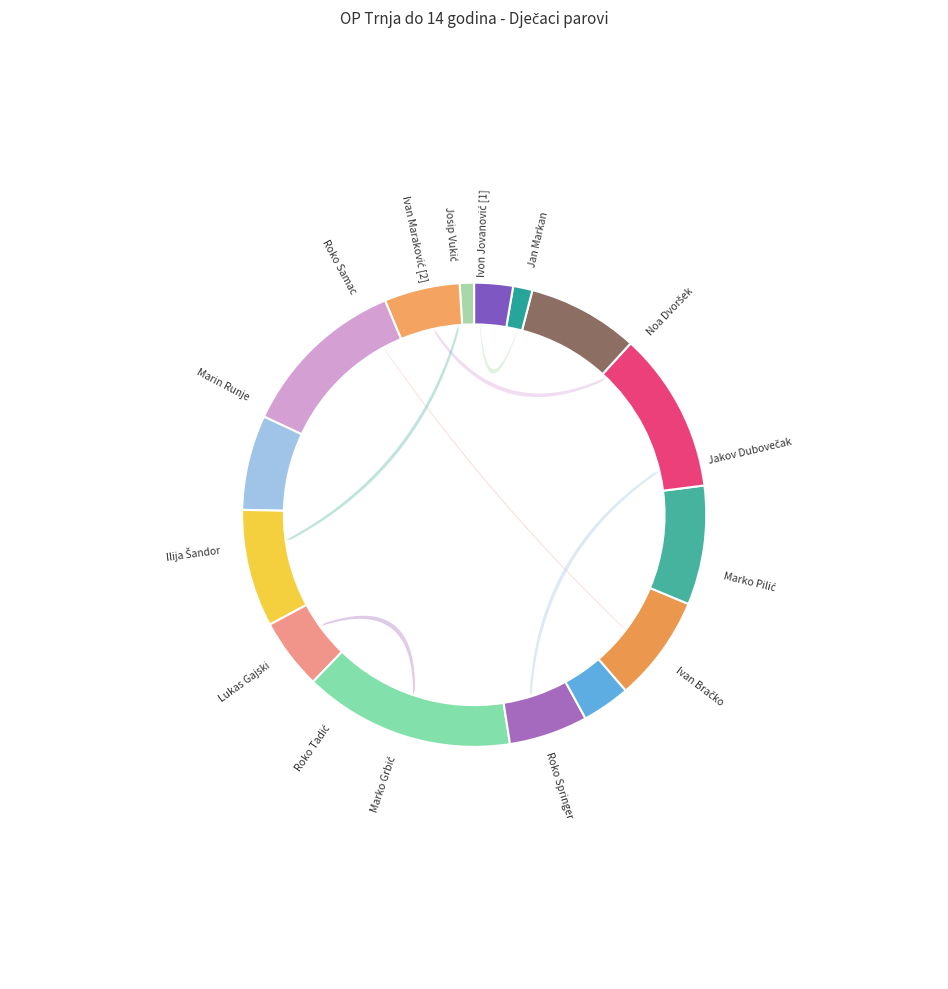

Count the number of slices in the pie.

15